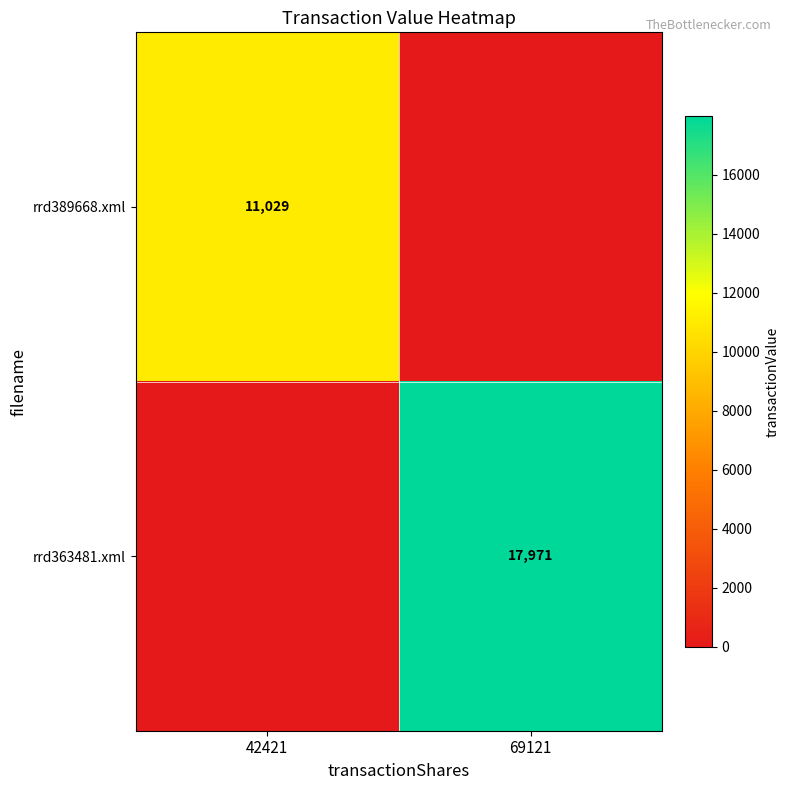

True or false: rrd389668.xml has a value of 7165 at 42421.

False